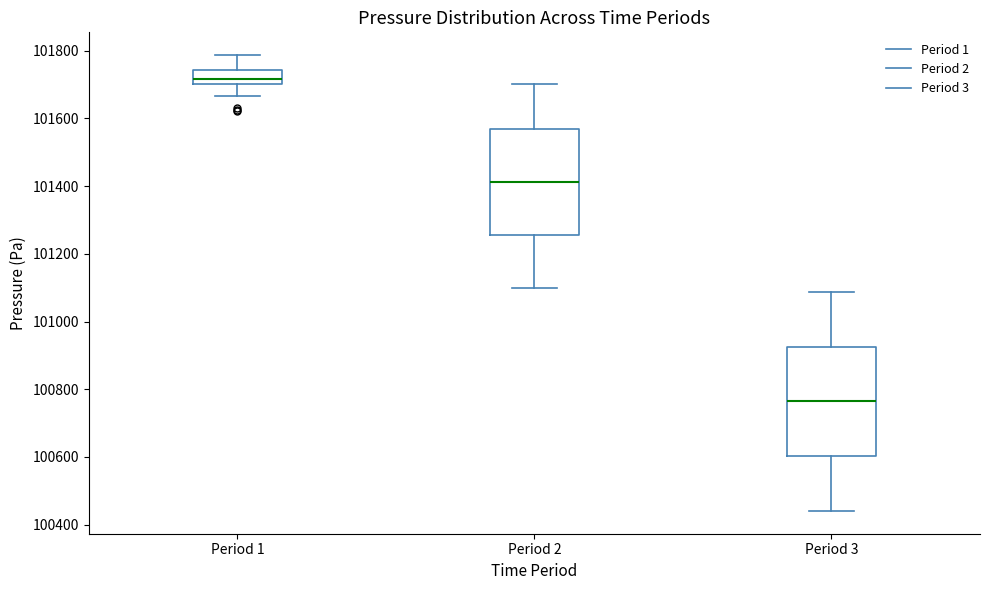

Which box's median line is the lowest?

Period 3